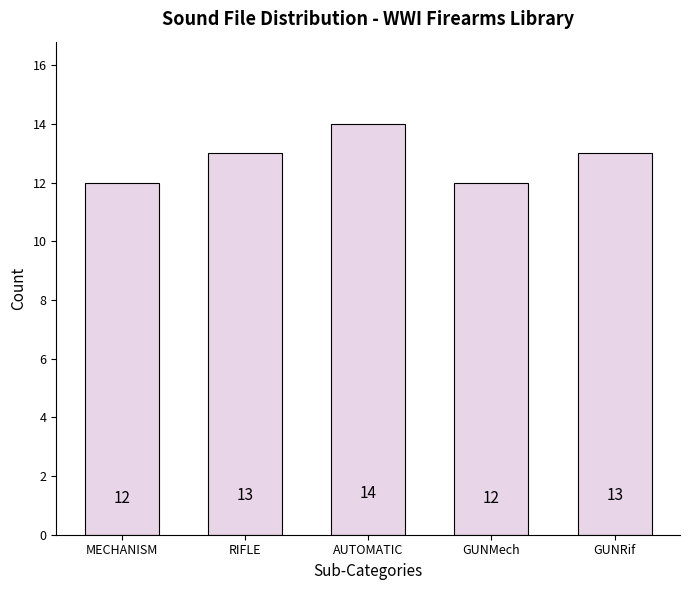

Does the chart contain stacked bars?

No